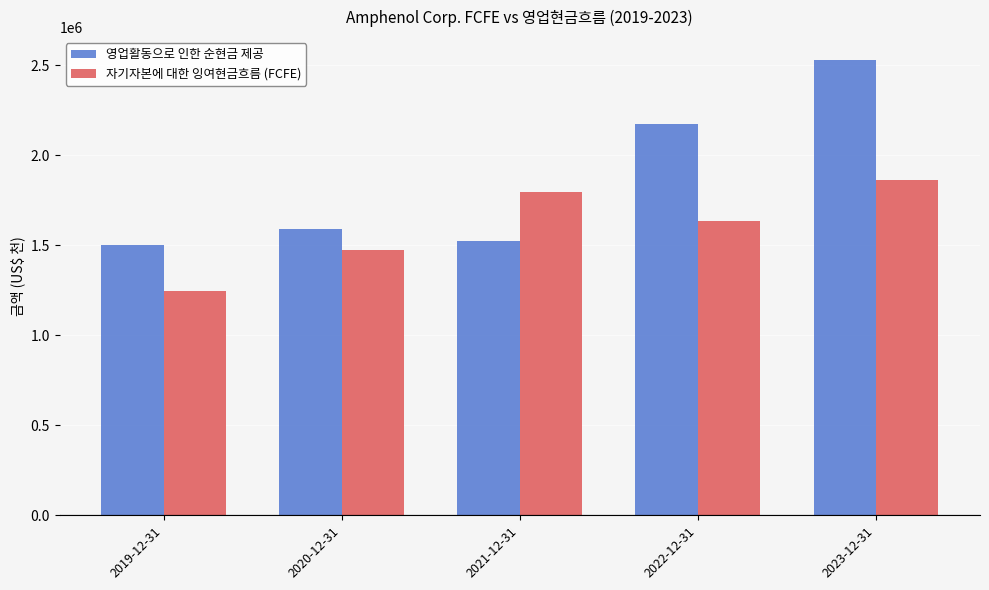

The 자기자본에 대한 잉여현금흐름 (FCFE) series shows 398410 at 2019-12-31. True or false?

False